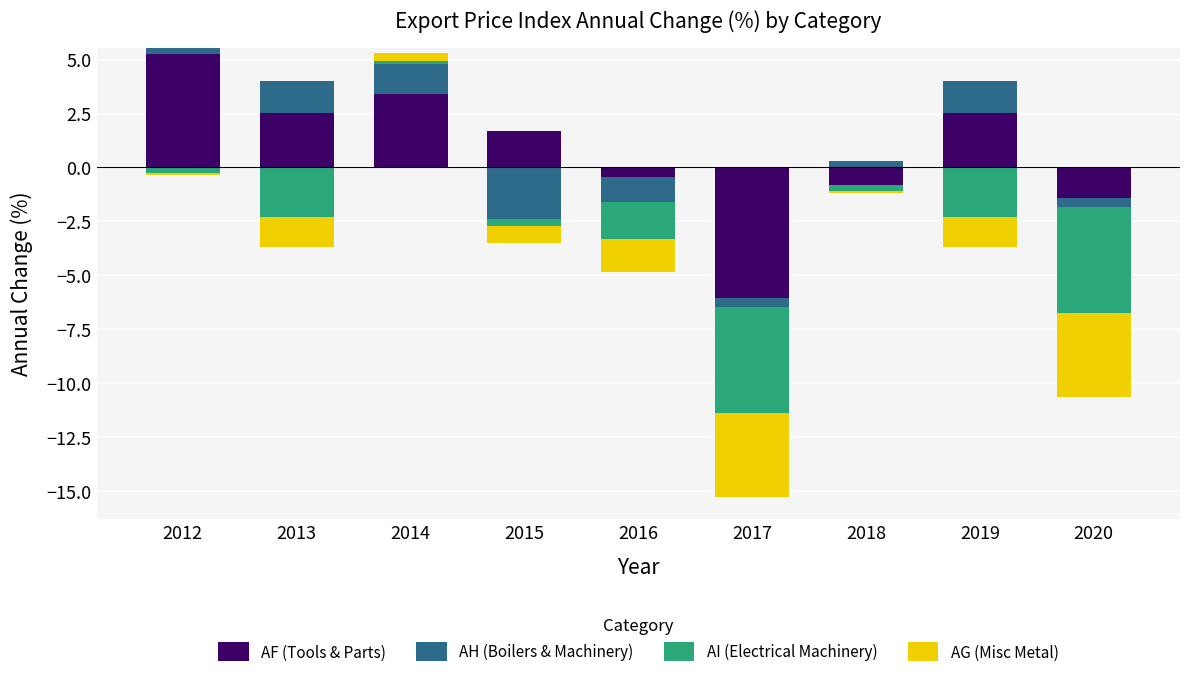

At which label is AF (Tools & Parts) closest to 2?

2015